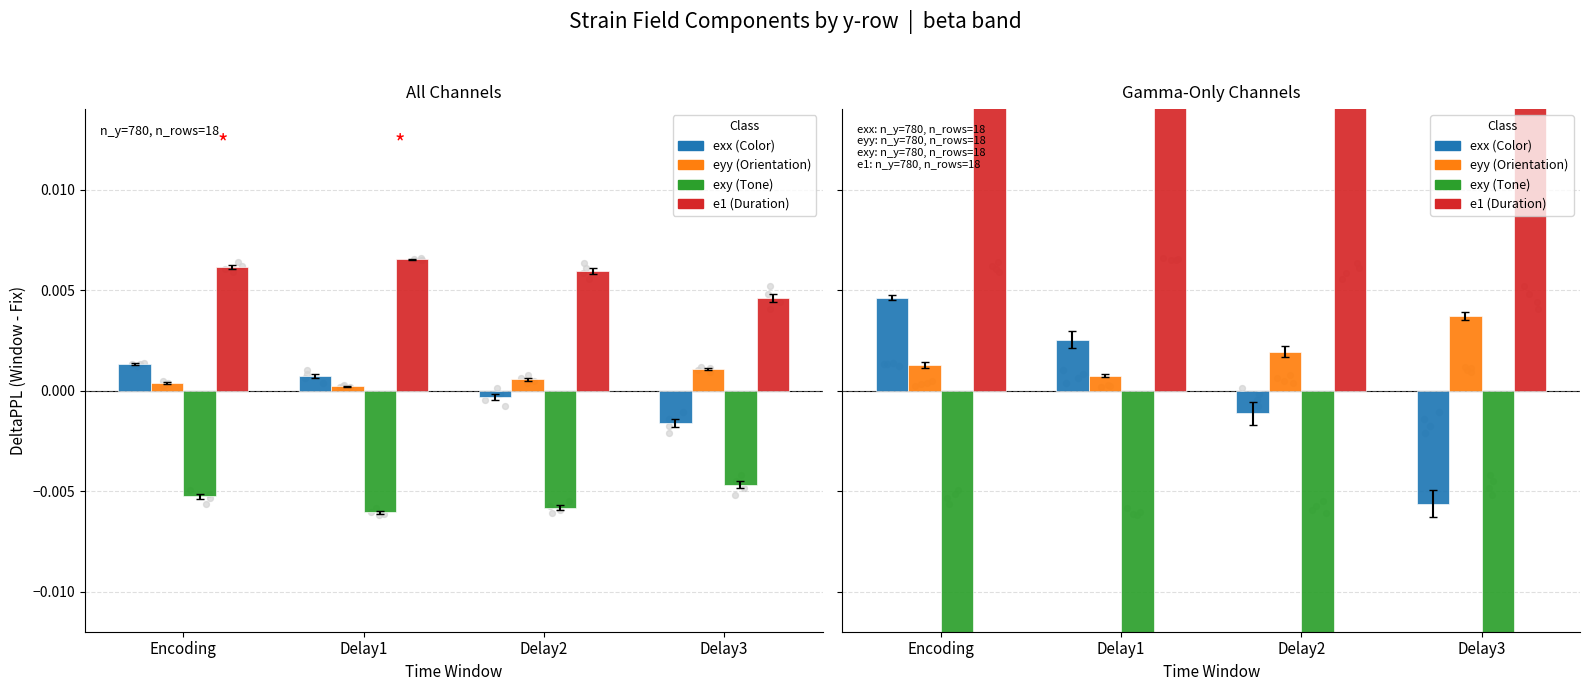

Which series reaches the minimum Y coordinate?

exy